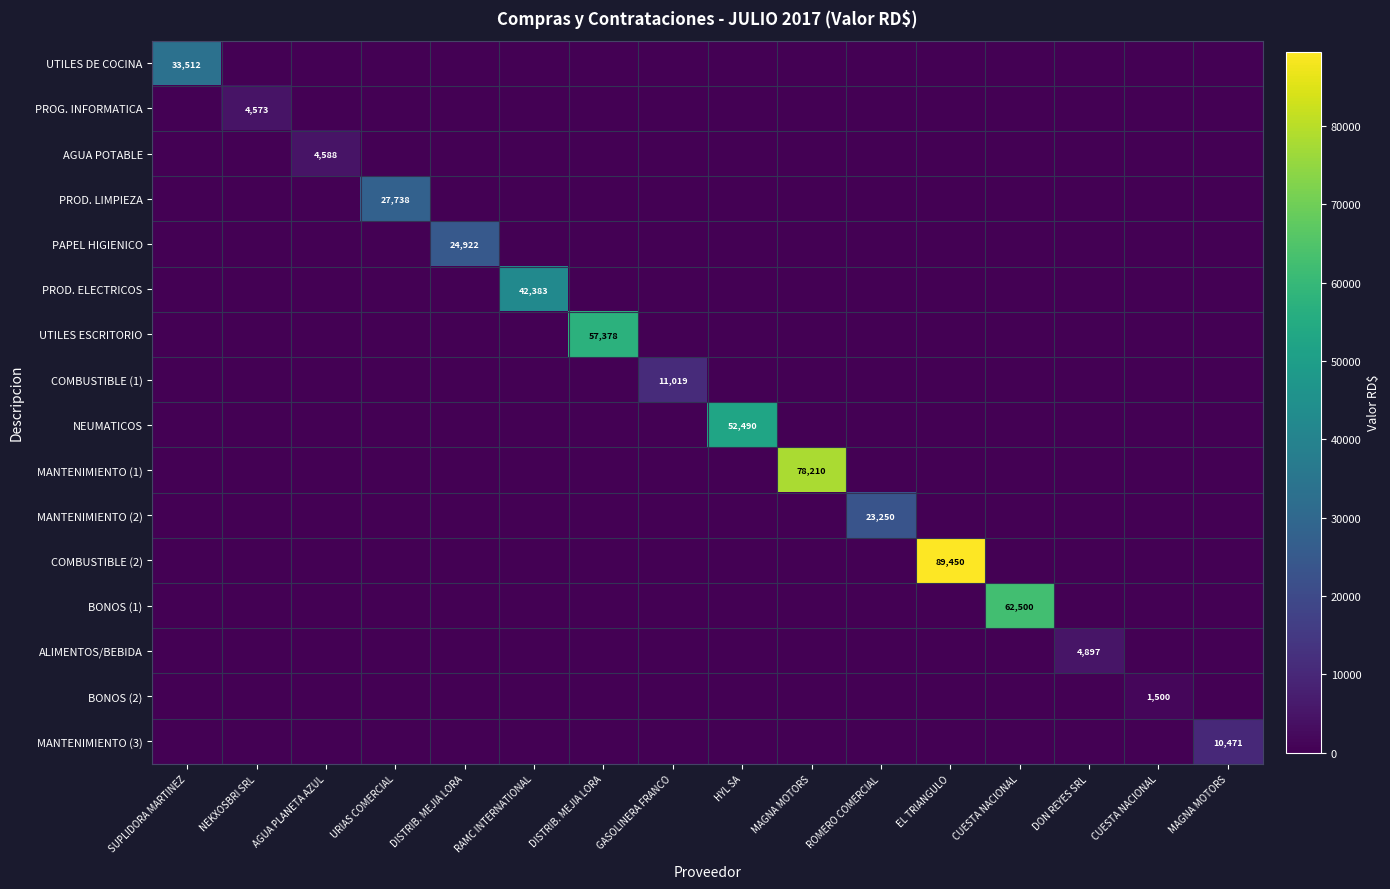

Is it true that PAPEL HIGIENICO equals 0.0 at URIAS COMERCIAL?

True